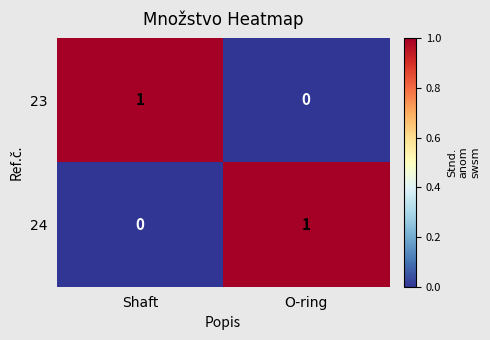

Reading left to right, transcribe all the data shown in this chart.

23: 1	0
24: 0	1